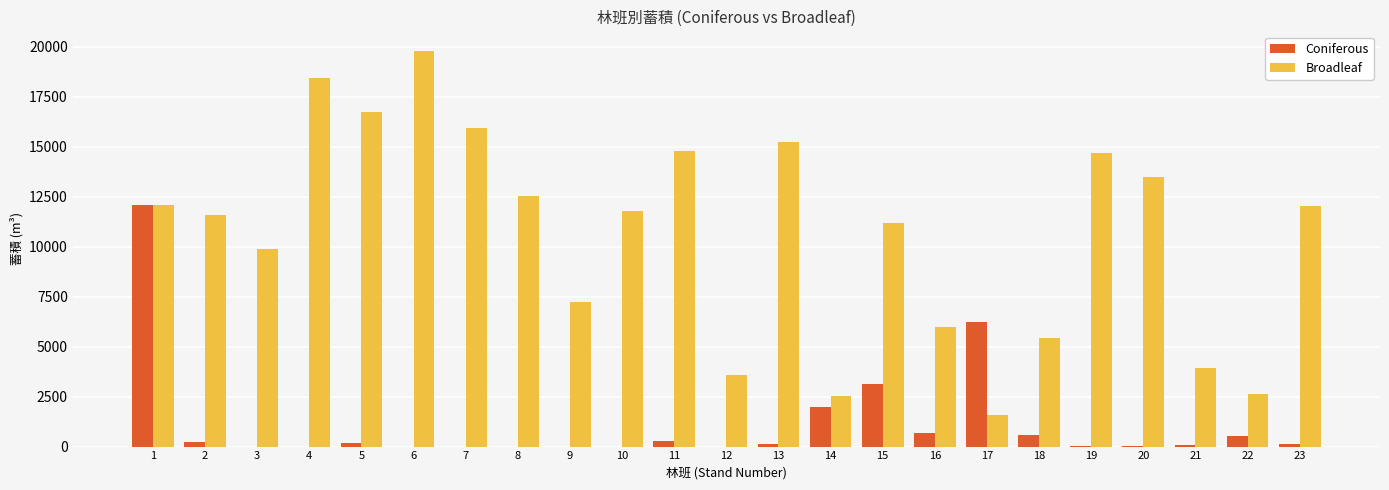

What is the sum of all Broadleaf values?

242917